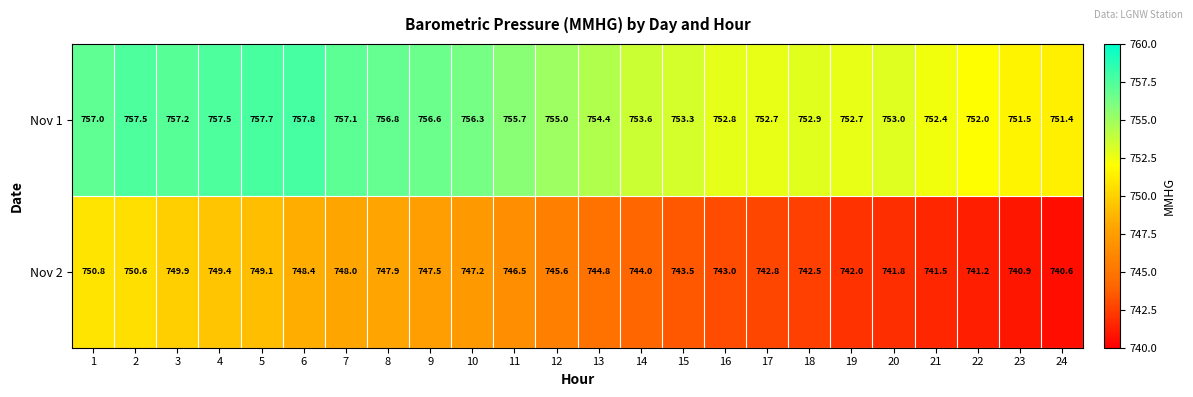

Which series has the widest spread of values?

Nov 2